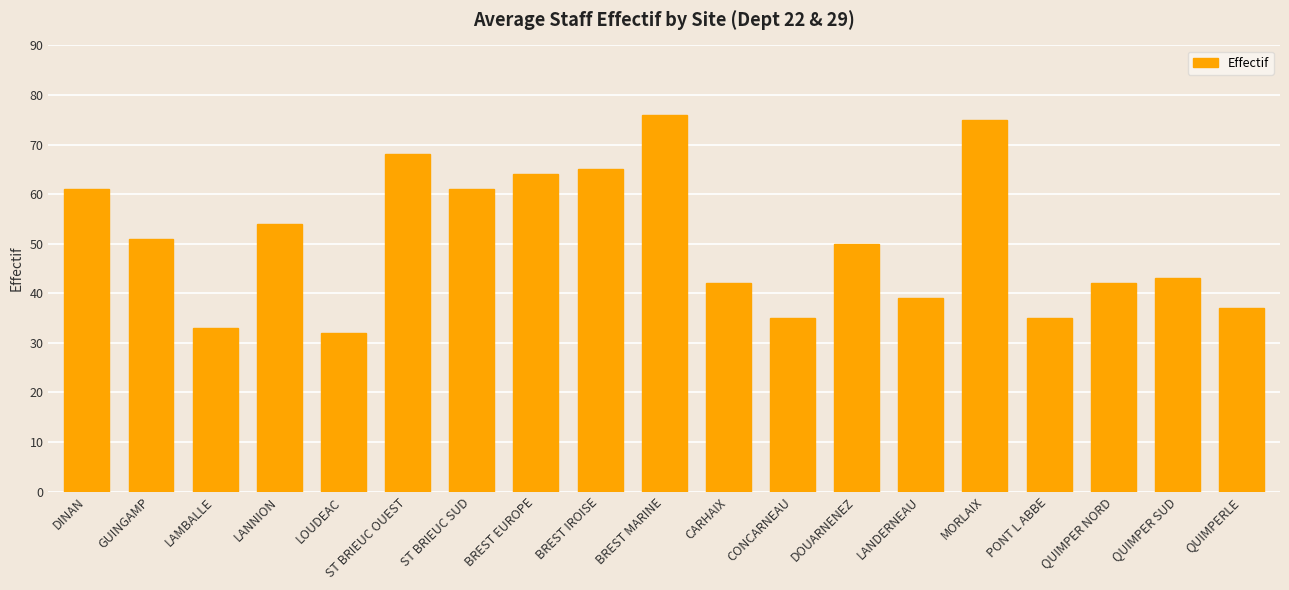

How many series are shown in this chart?

1